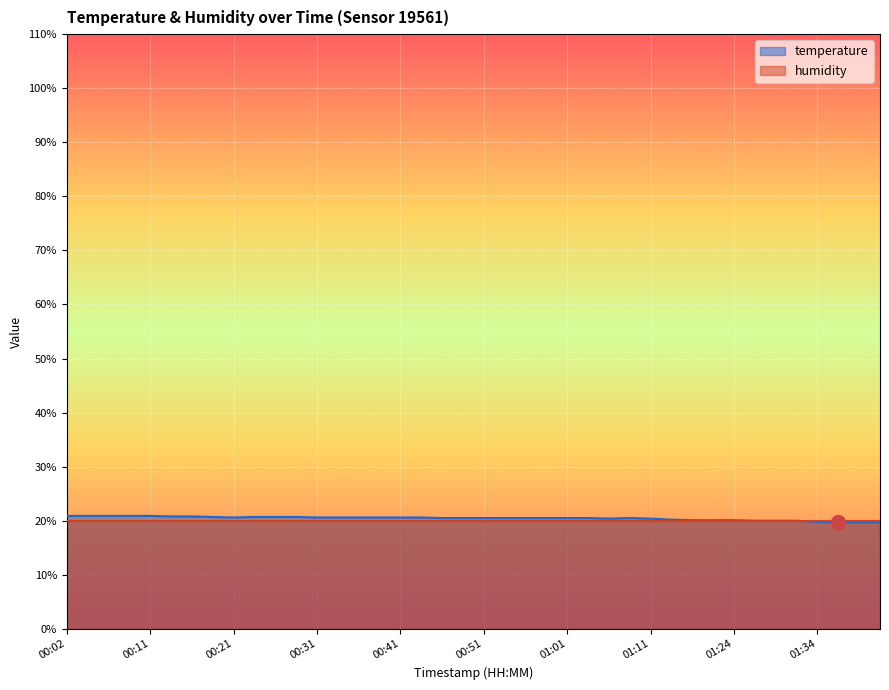

What is the label of the 28th point from the left?

01:08